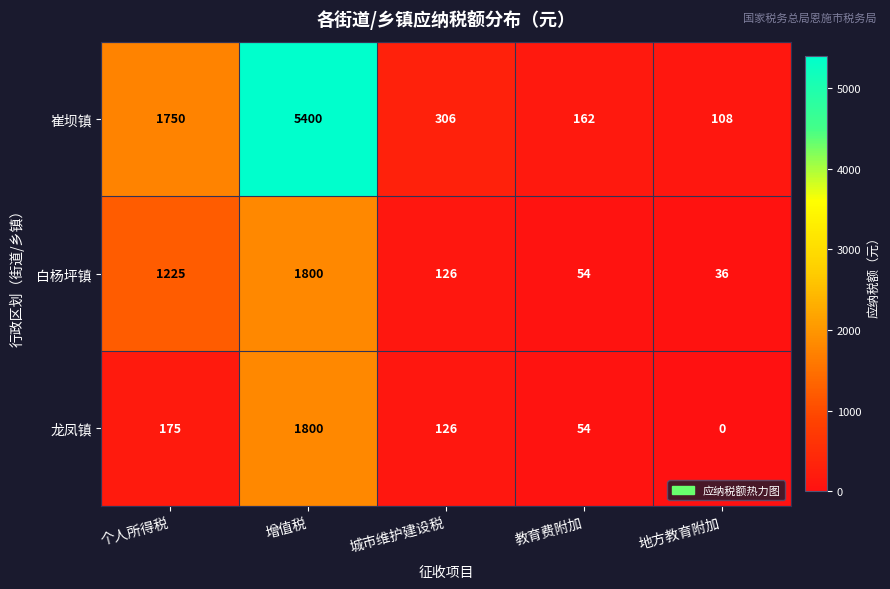

What is the difference between the 龙凤镇 values at 地方教育附加 and 增值税?

1800